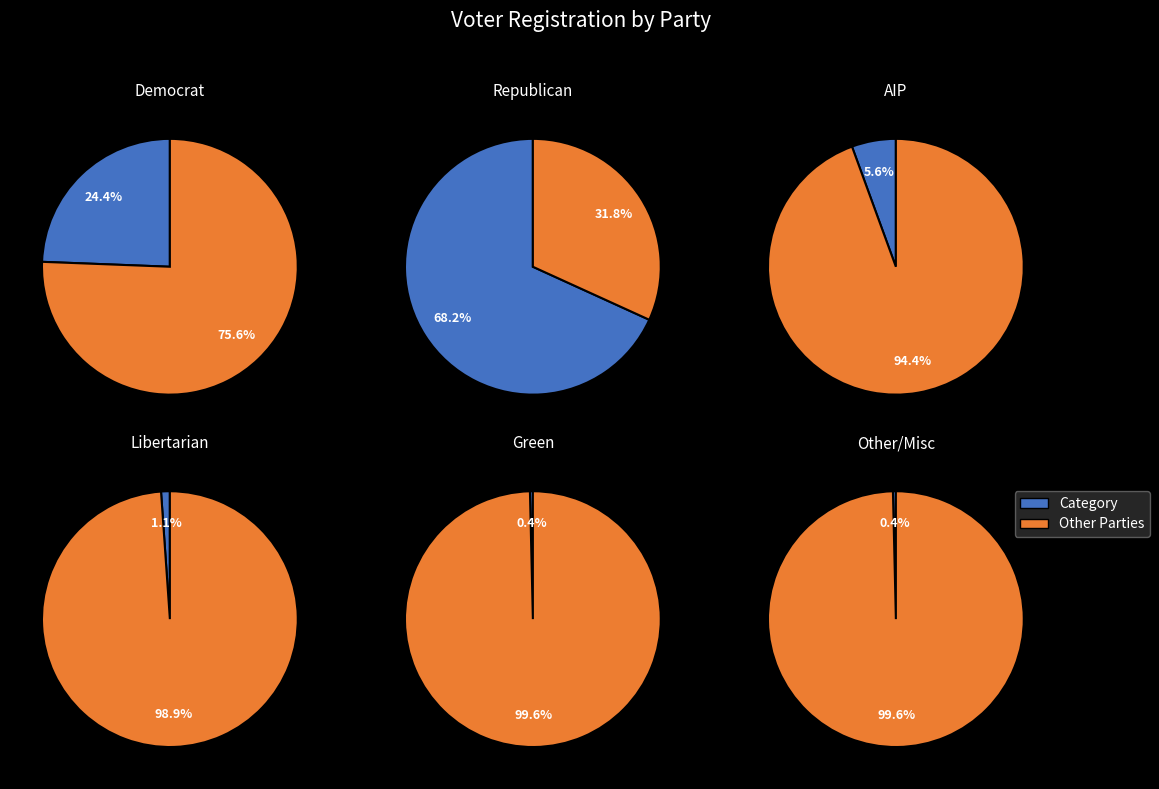

What is the change in value from rep to aip?

-849